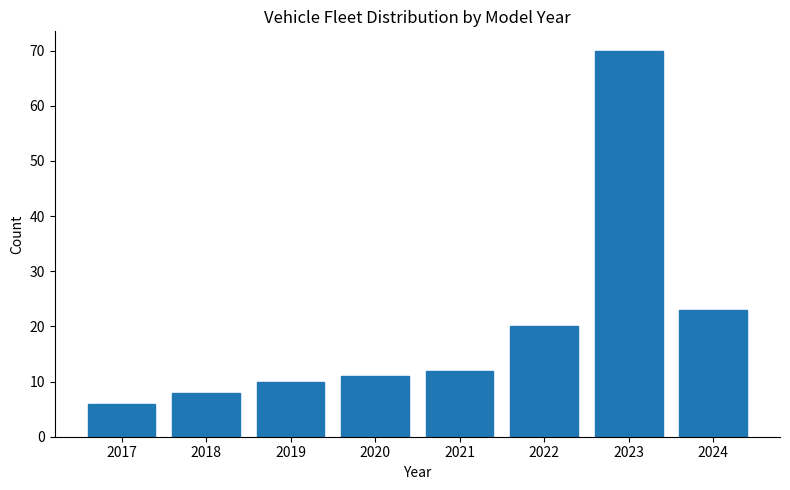

Reading left to right, list all the values displayed in this chart.

2017=6	2018=8	2019=10	2020=11	2021=12	2022=20	2023=70	2024=23